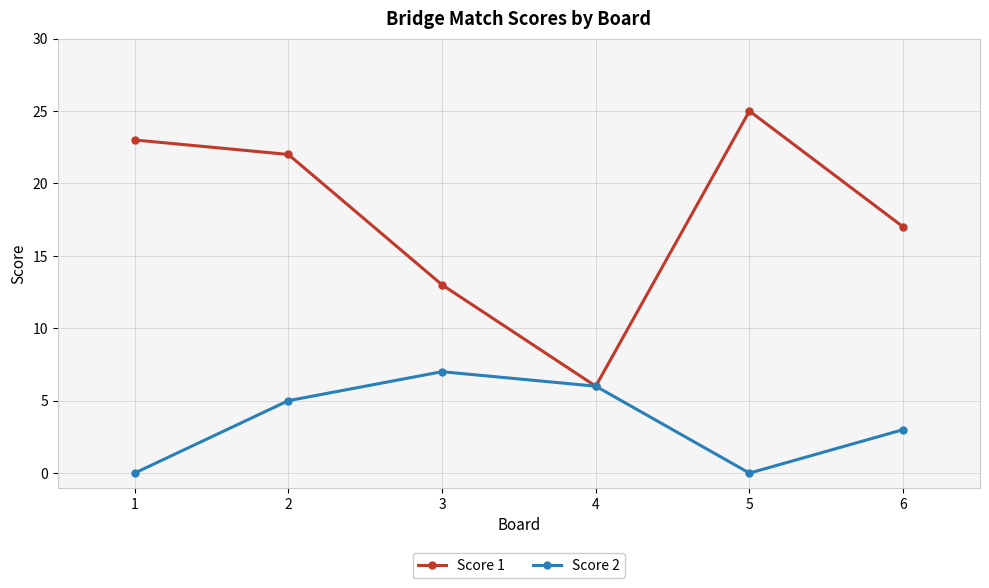

Rank the series by their average value, from highest to lowest.

Score 1, Score 2